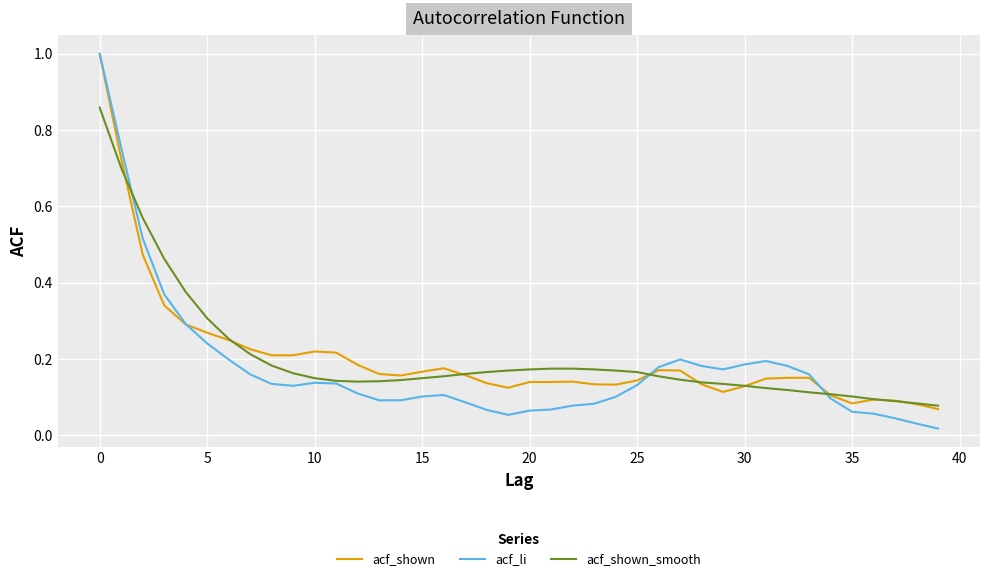

Which series has the widest spread of values?

acf_li